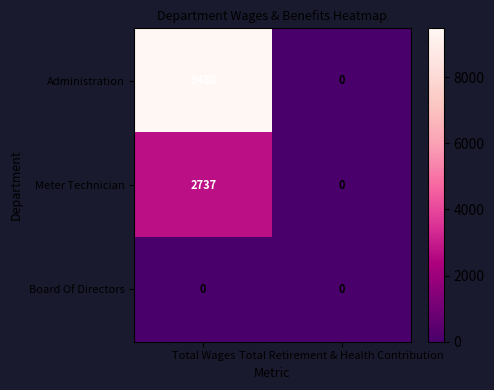

True or false: Meter Technician has a value of -1333 at Total Retirement & Health Contribution.

False